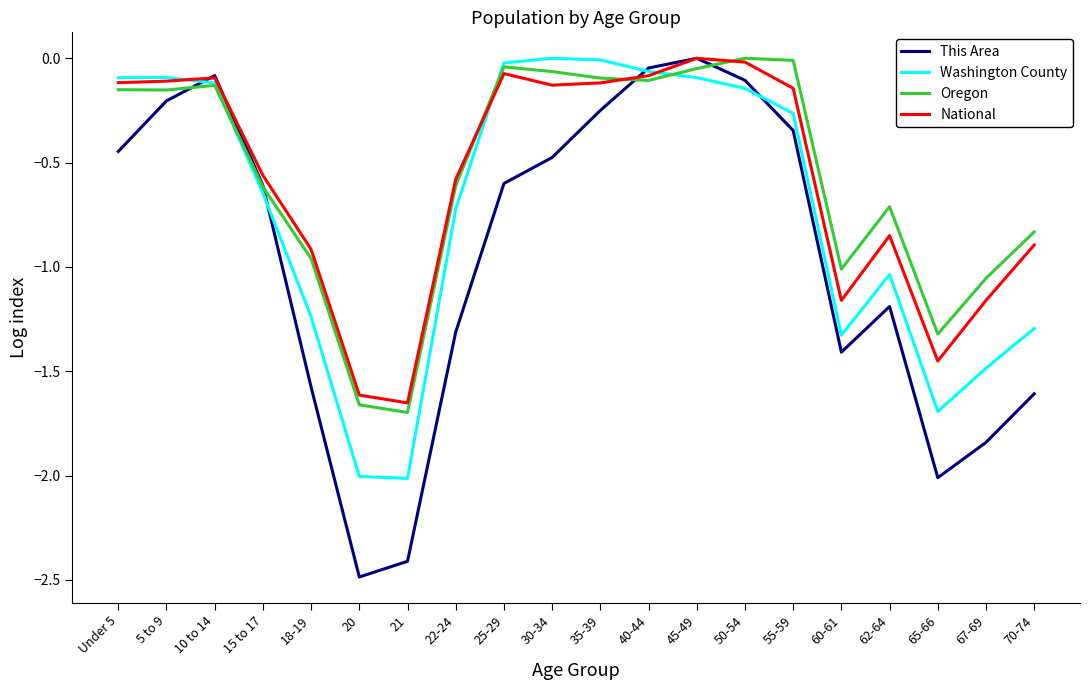

What is the difference between the This Area values at 62-64 and 18-19?

0.4